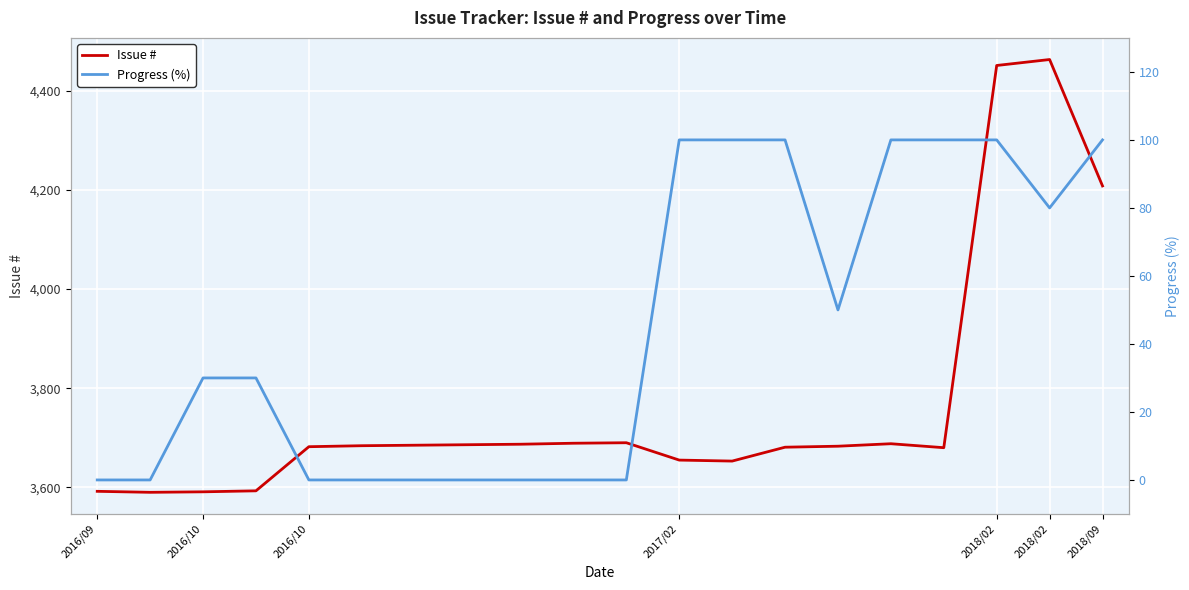

Which has a higher value, 7 or 8?

8